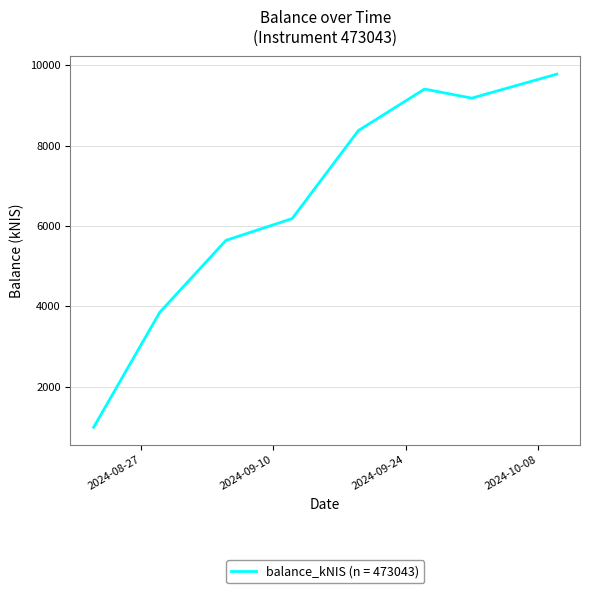

True or false: the data has more than 0 interior local peaks.

True